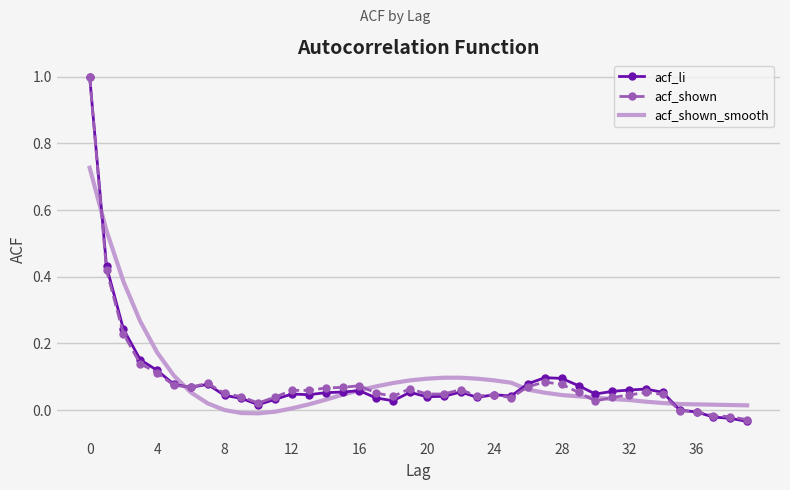

What is the maximum value for acf_li?

1.0